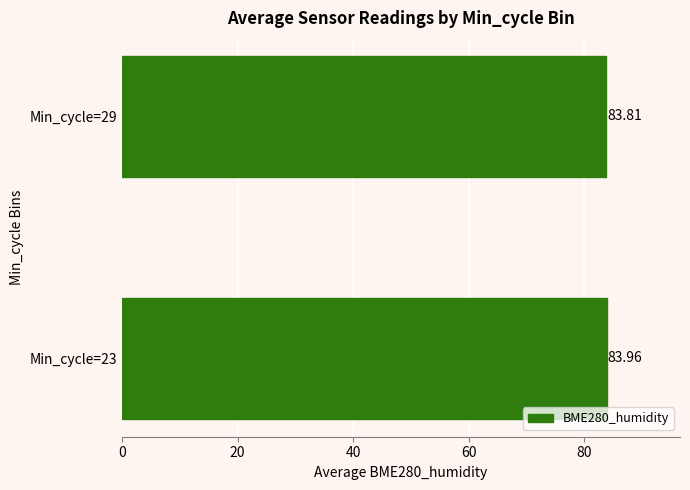

Which has a higher value, Min_cycle=23 or Min_cycle=29?

Min_cycle=23